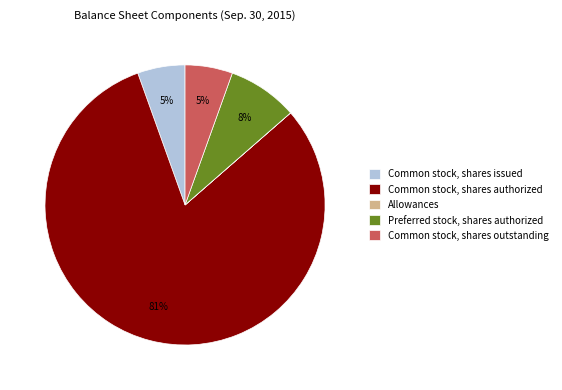

To the nearest percent, what is the average slice percentage?

20%